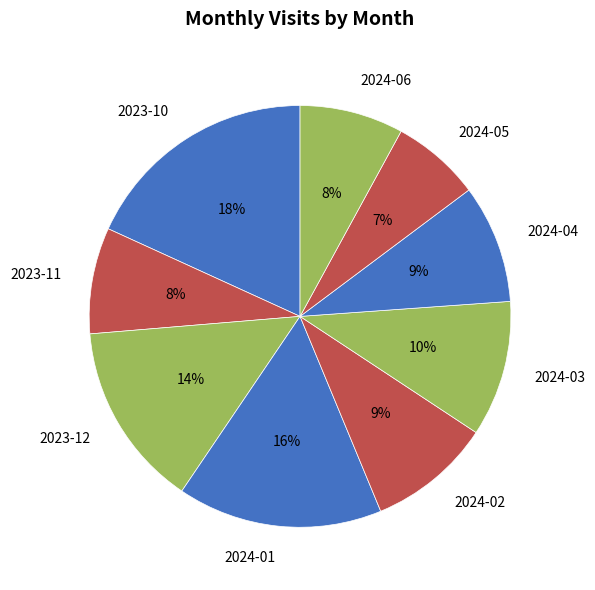

Which category has the biggest portion of the pie?

2023-10